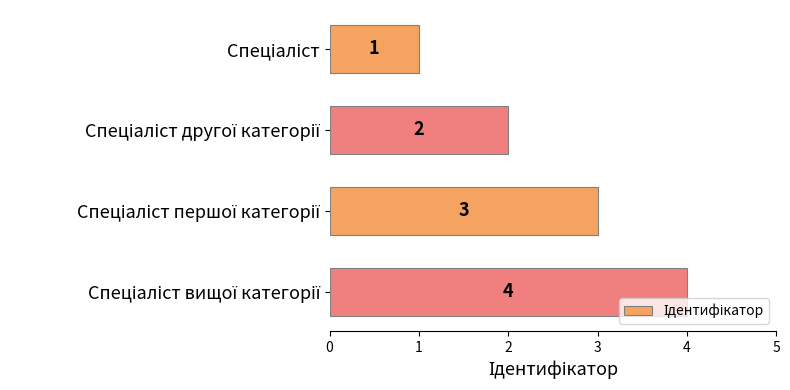

What is the smallest value displayed?

1